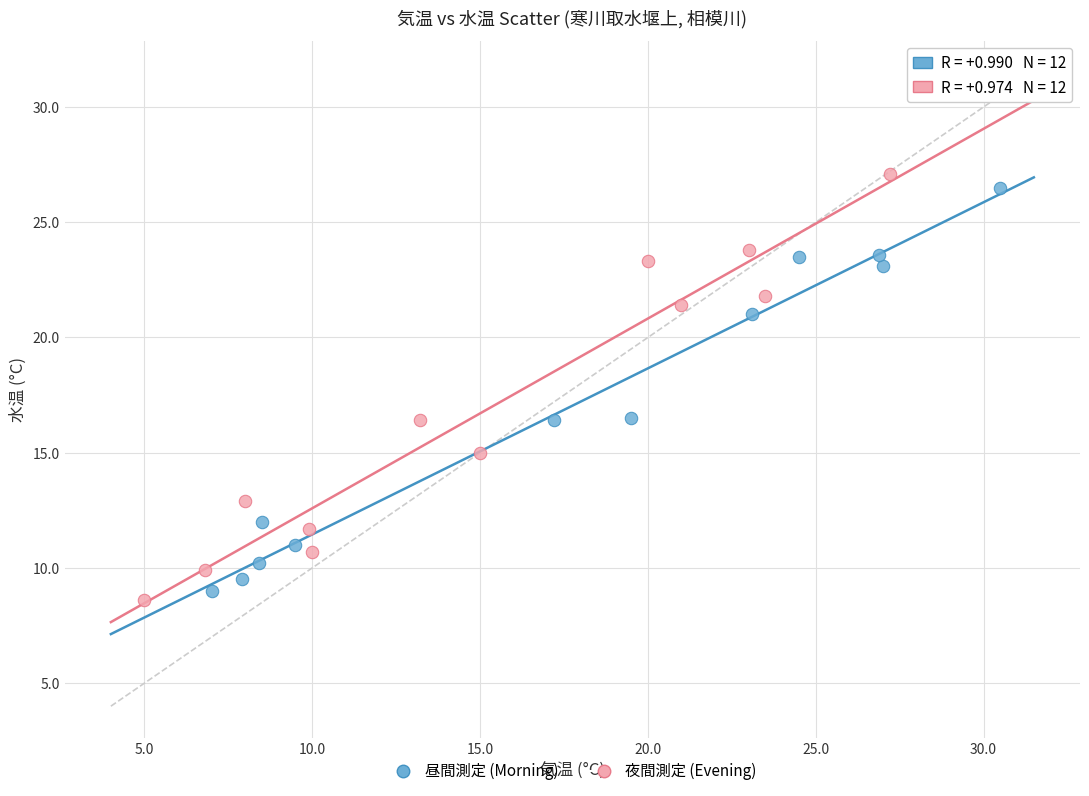

What are all the series names shown in the legend?

昼間測定 (Morning), 夜間測定 (Evening)